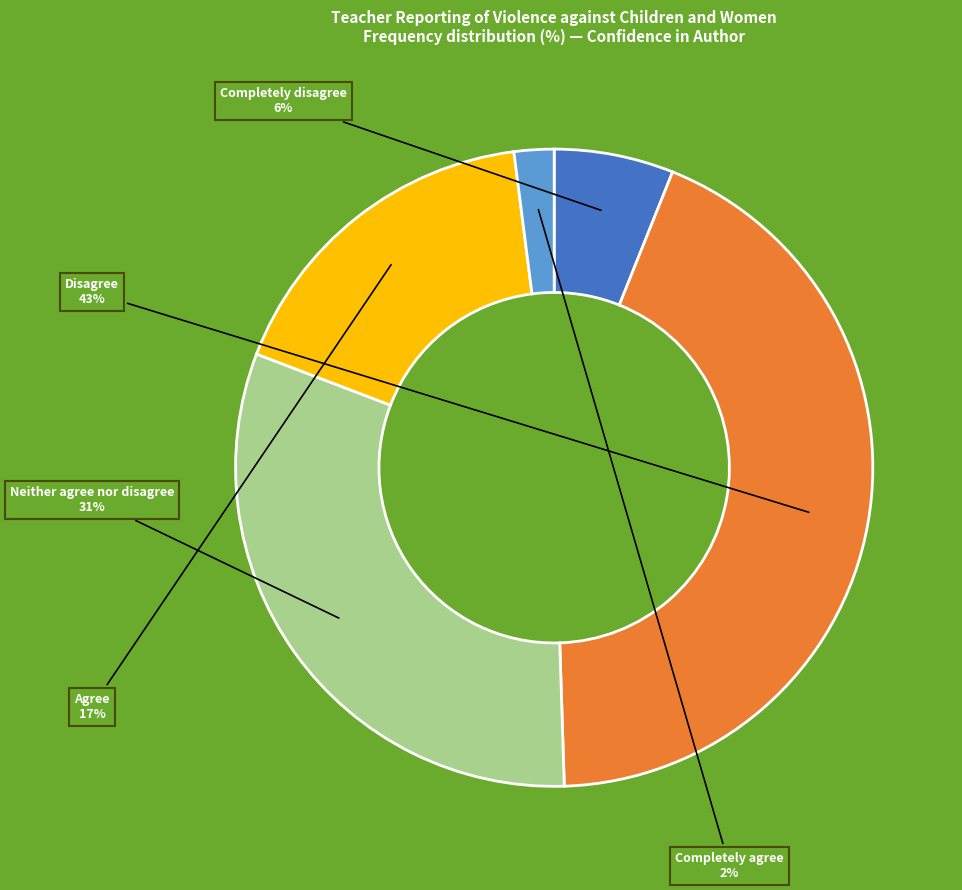

Is there a majority slice in this chart?

No